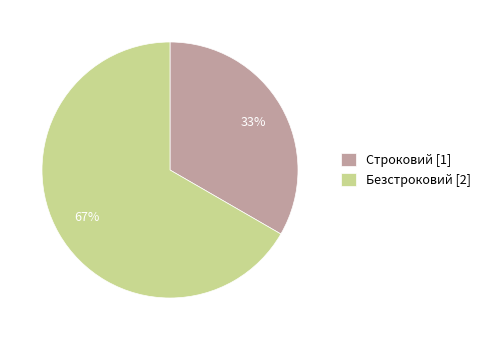

What percentage is the Строковий slice, to the nearest percent?

33%